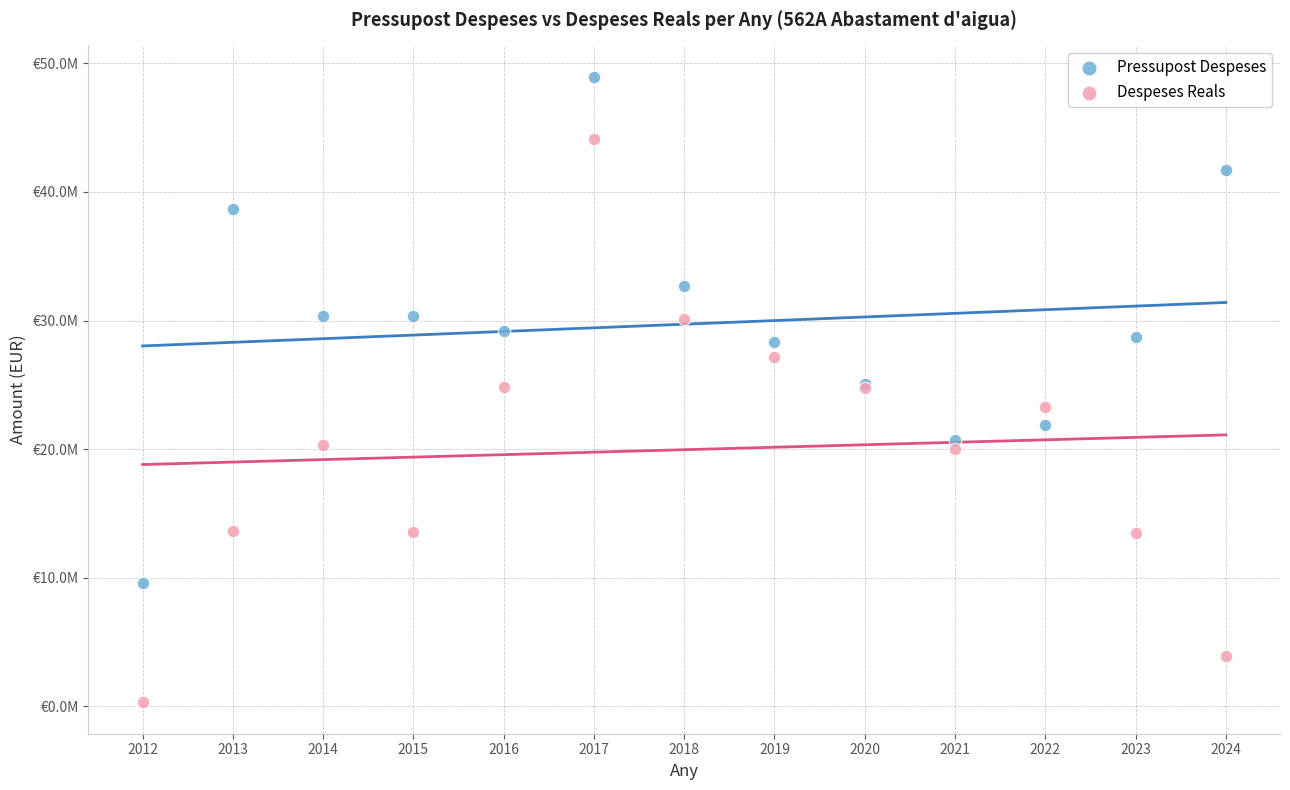

Which series contains the highest Y value?

Pressupost Despeses